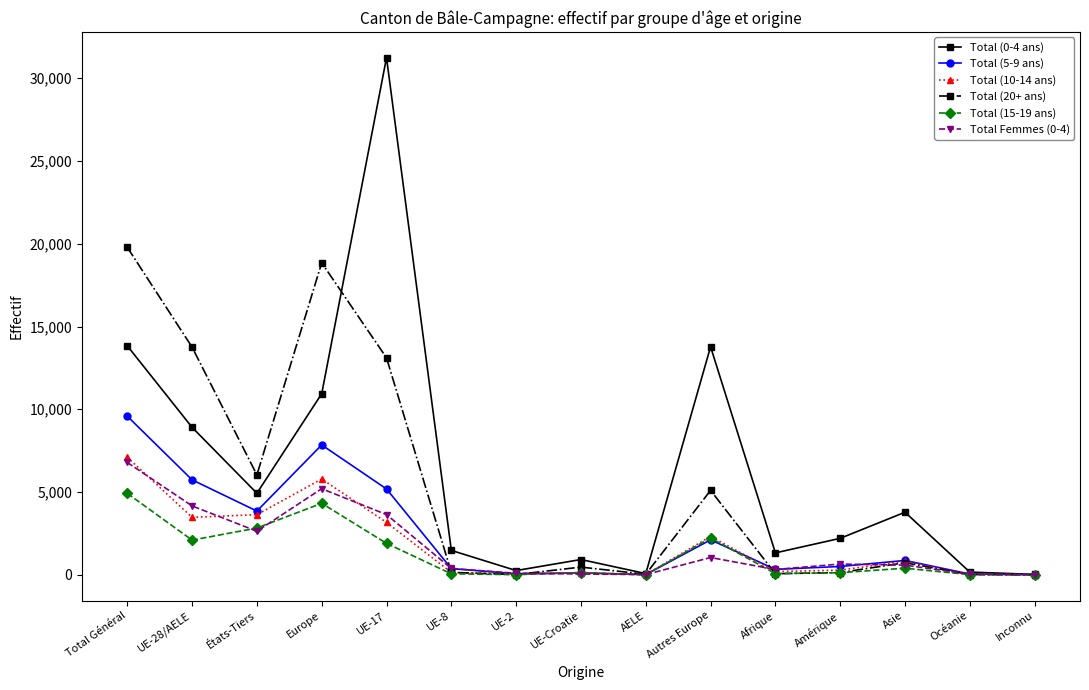

At how many categories does at least one series exceed 12461?

5